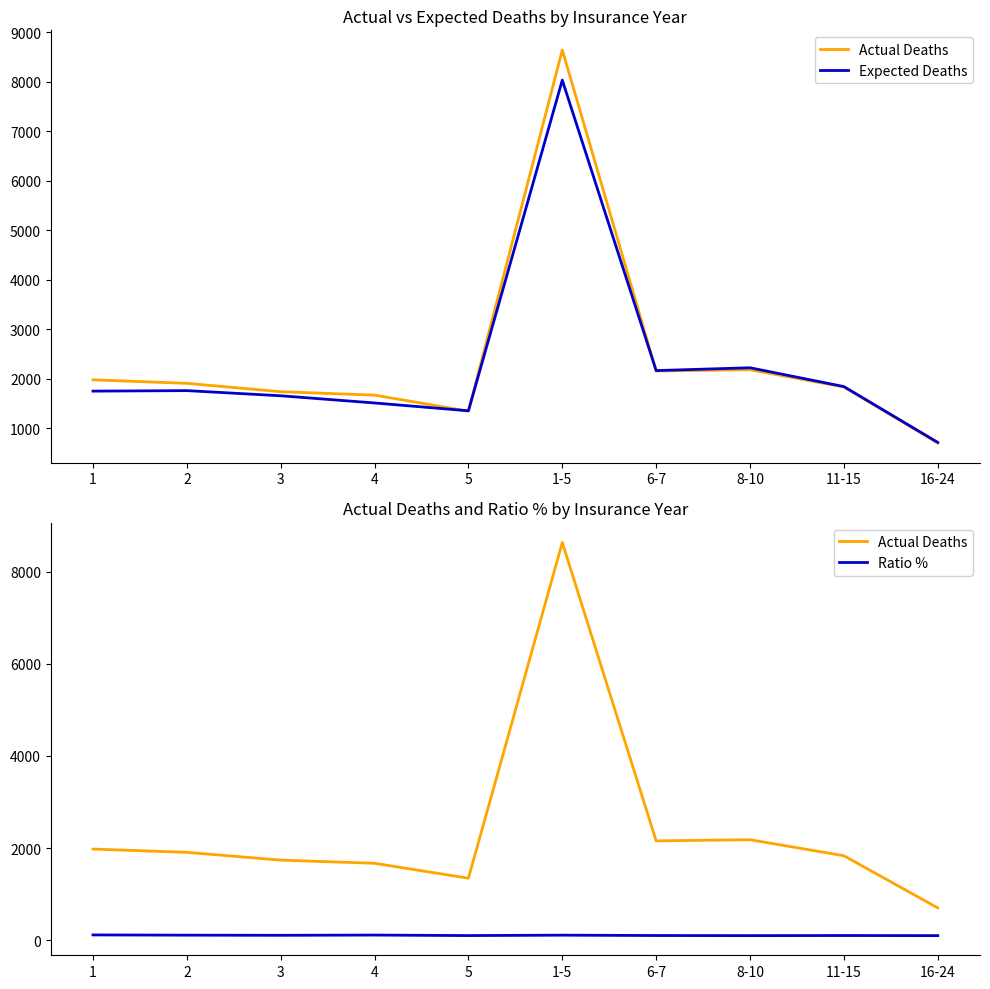

Read the Ratio % value at 2.

108.0